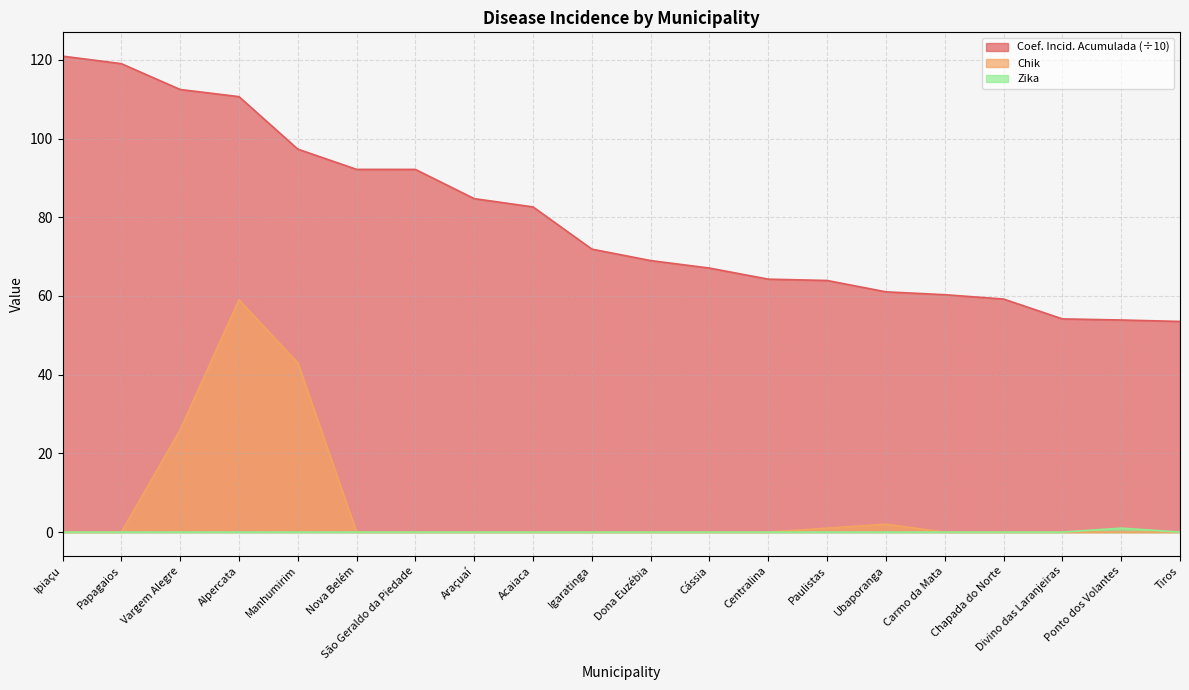

Where is the first local maximum for Zika?

Ponto dos Volantes